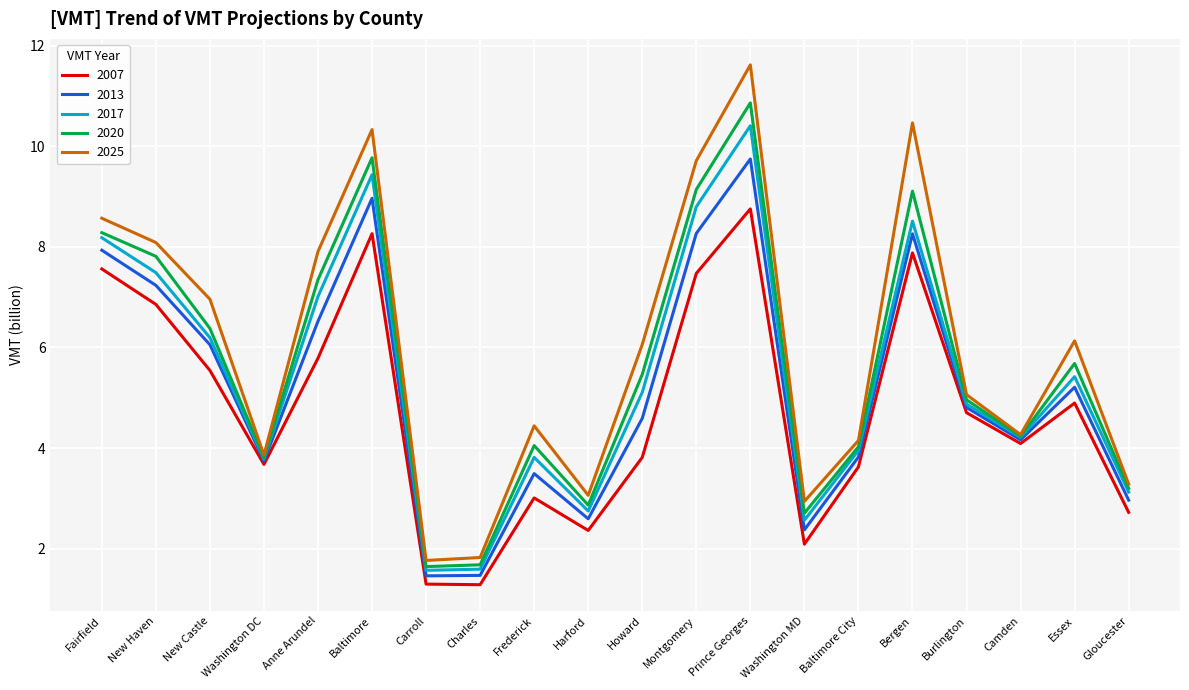

What is the spread (max minus min) of values at Howard?

2.2